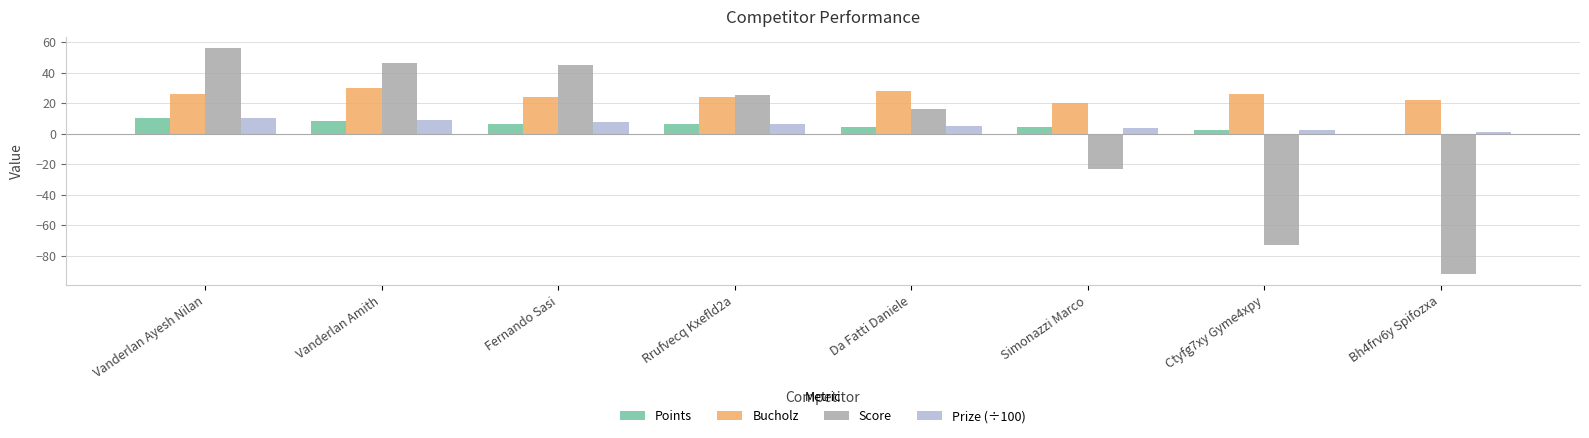

What is the difference between the Points values at Vanderlan Ayesh Nilan and Fernando Sasi?

4.0